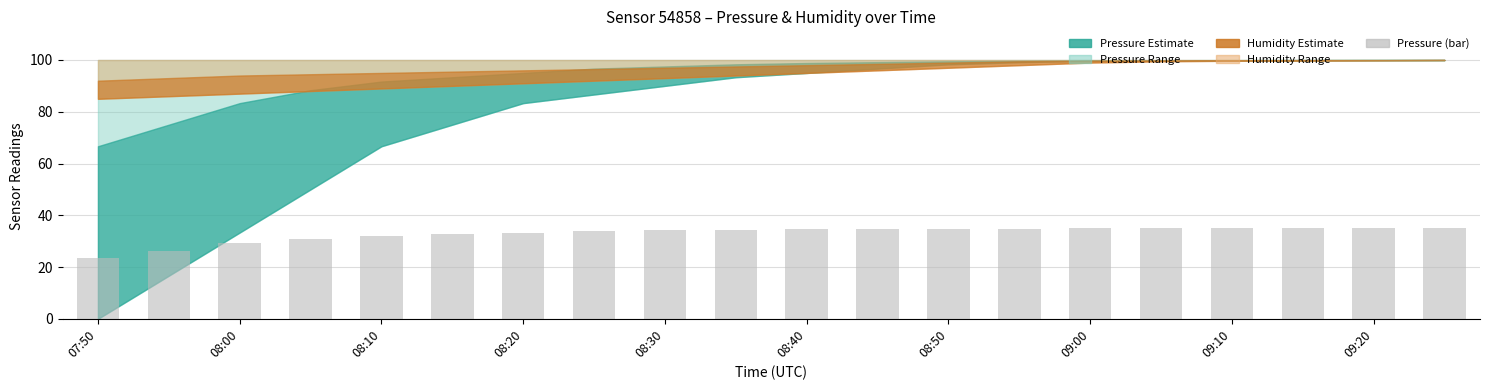

Count the number of data series in this chart.

1